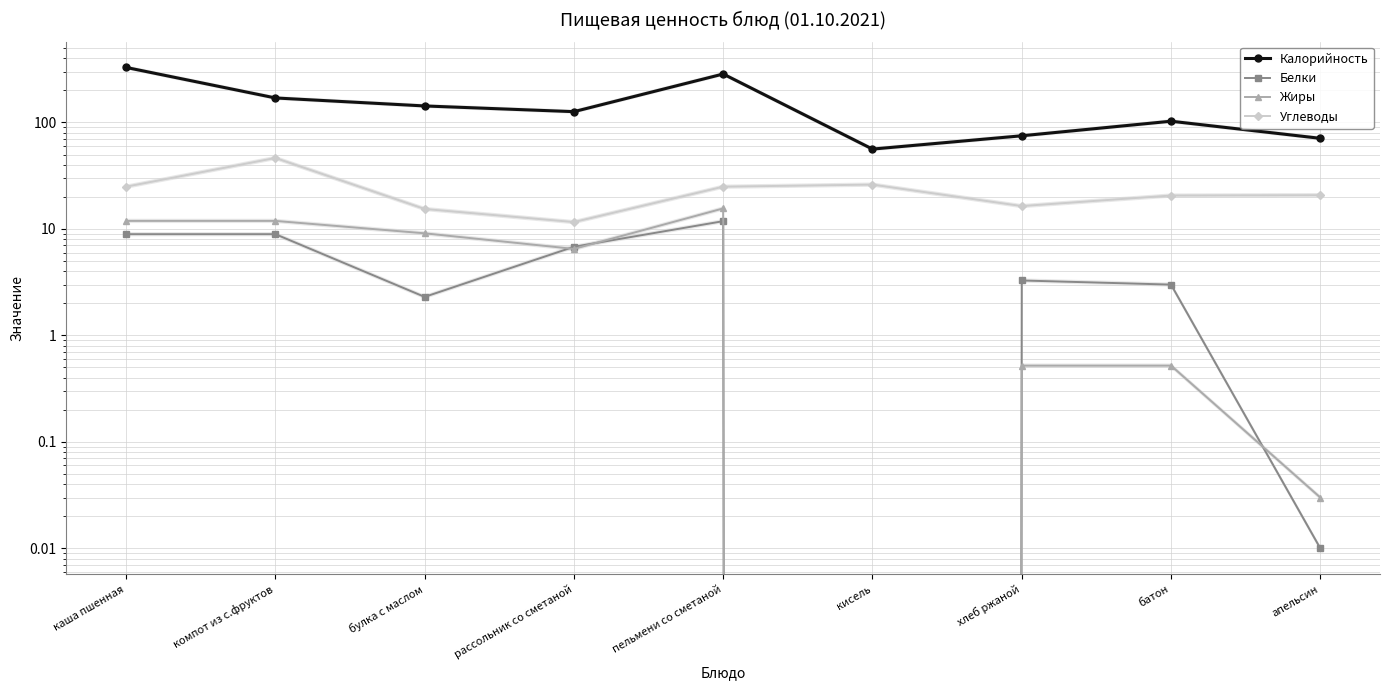

True or false: Углеводы has a value of 26.1 at кисель.

True